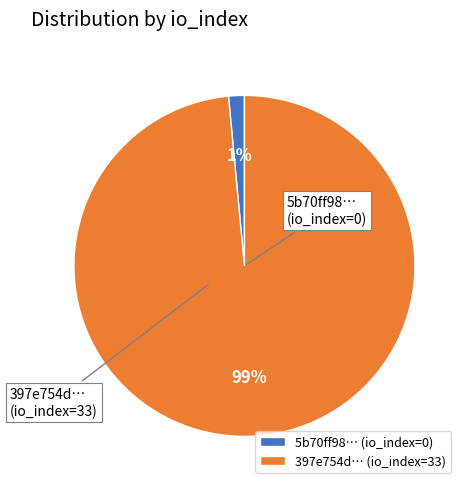

How many slices are in this pie chart?

2